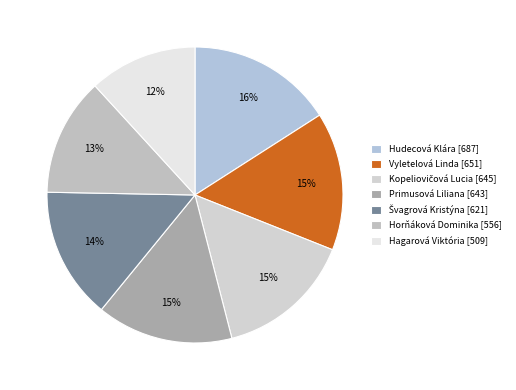

To the nearest percent, what portion does Hagarová Viktória represent?

12%